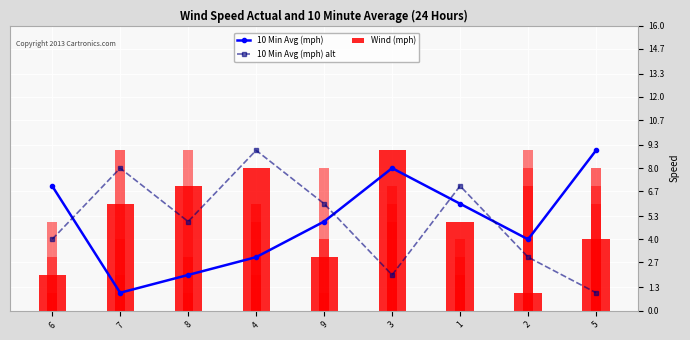

Which series has the largest range (max minus min)?

10 Min Avg (mph)